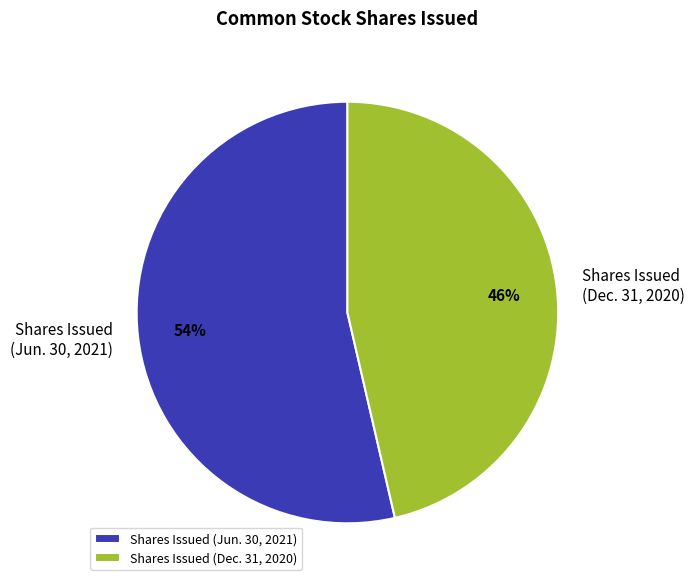

How many segments does this pie chart have?

2